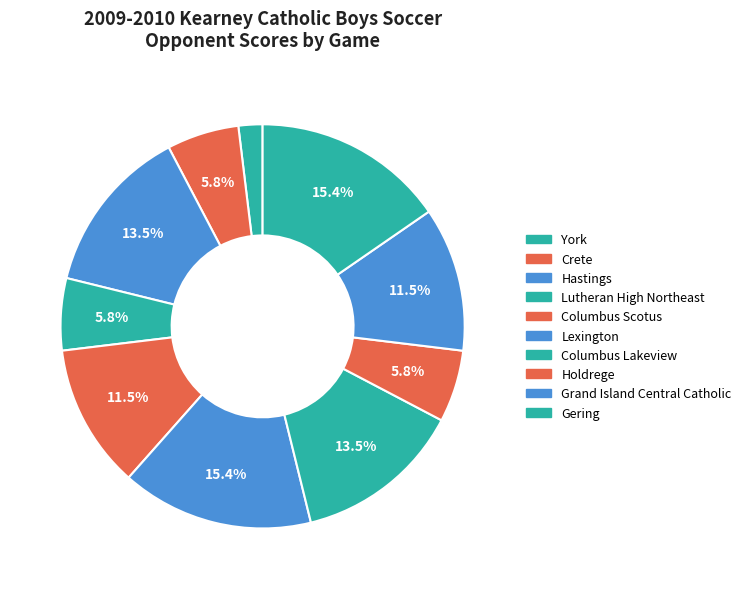

What percentage do Columbus Scotus and Lutheran High Northeast together represent?

17.3%